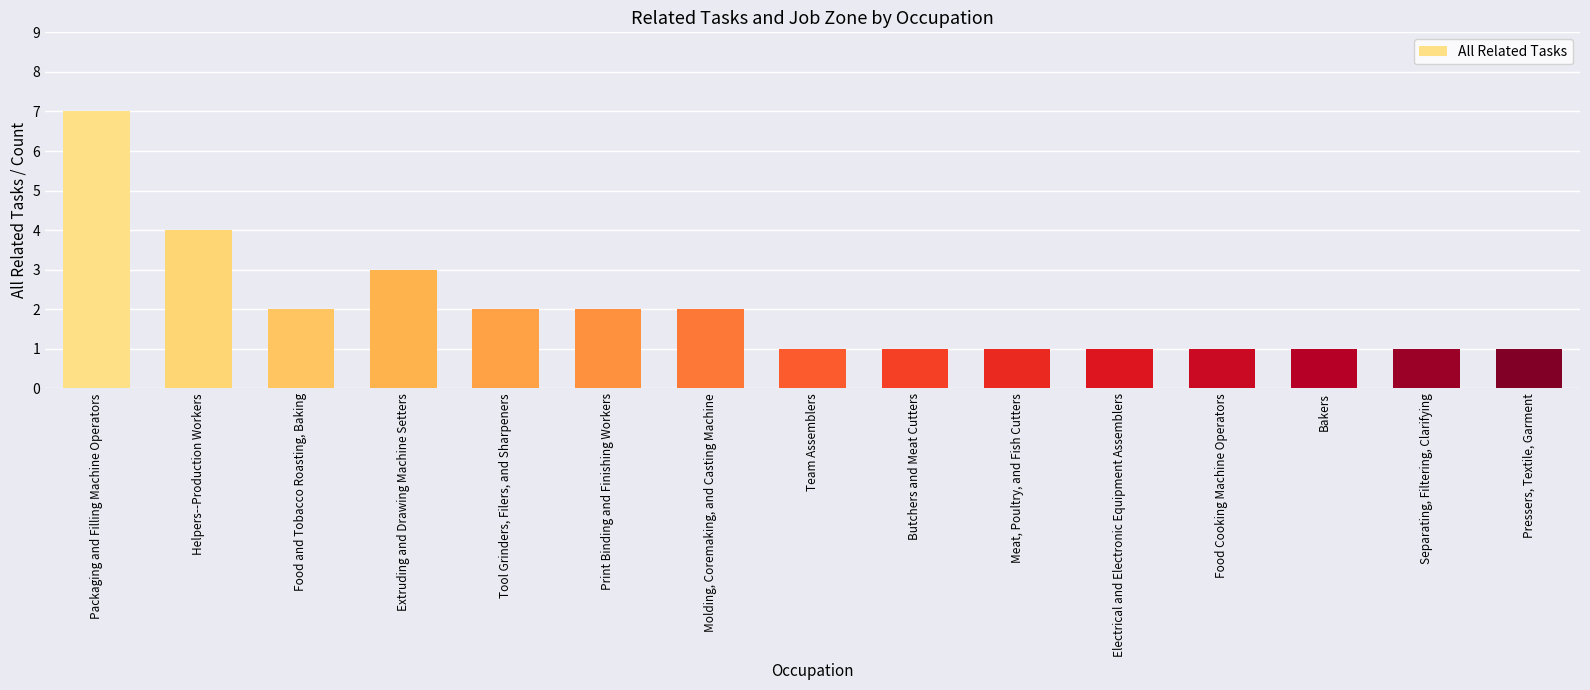

What is the label of the 12th bar from the left?

Food Cooking Machine Operators